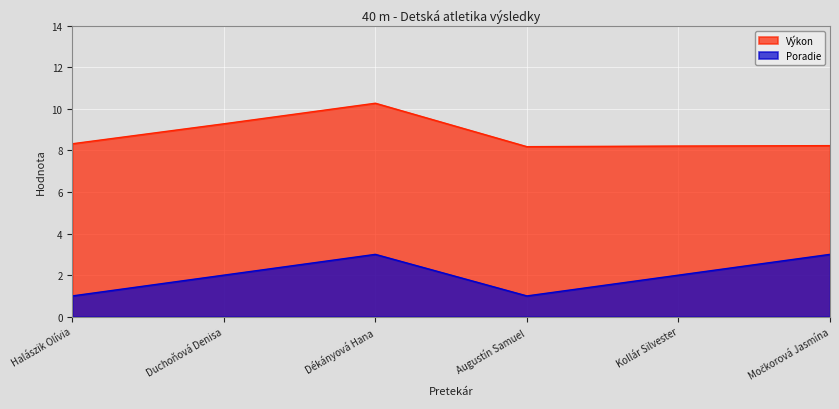

At which category is the sum across all series the highest?

Dékányová Hana